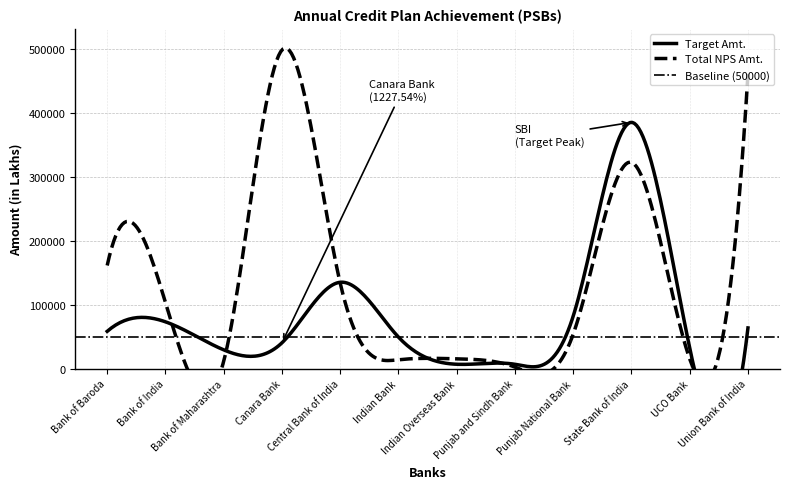

In Target Amt., how many points are lower than both neighbors (excluding endpoints)?

3